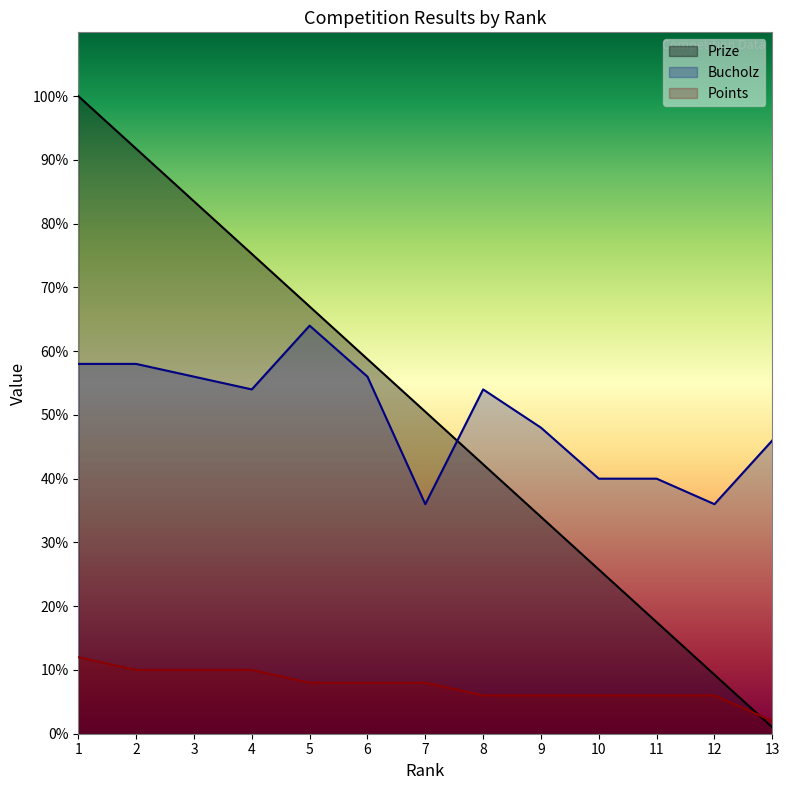

What is the lowest value of the Prize series?

1.0